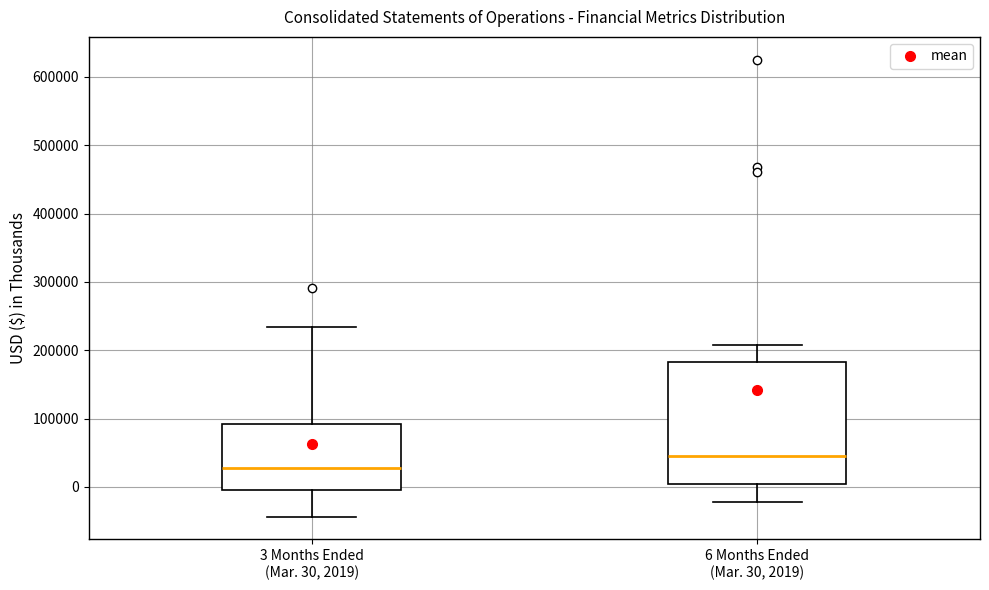

Reading left to right, read every box against the y-axis: the position of its median line, the range the box covers, and the ends of its whiskers. The values are not printed on the chart, so give them approximately, as read against the axis.

3 Months Ended (Mar. 30, 2019): median 30000, box -10000 to 90000, whiskers -40000 to 230000
6 Months Ended (Mar. 30, 2019): median 50000, box 0 to 180000, whiskers -20000 to 210000